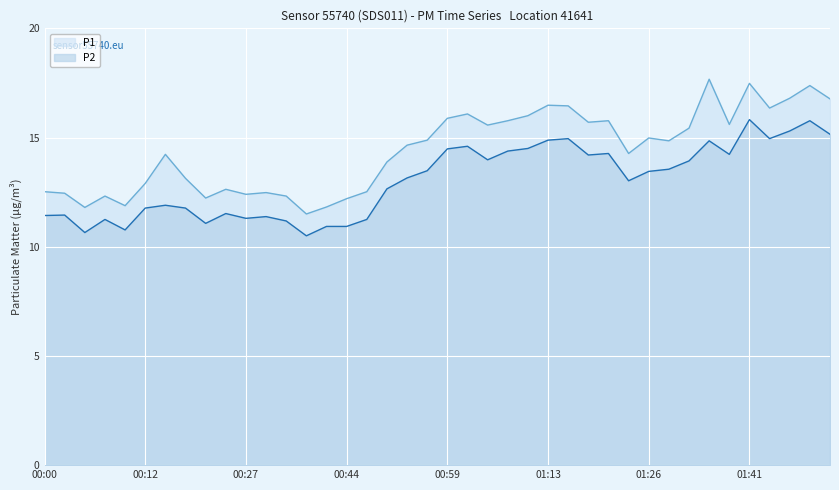

Which series has the largest range (max minus min)?

P1